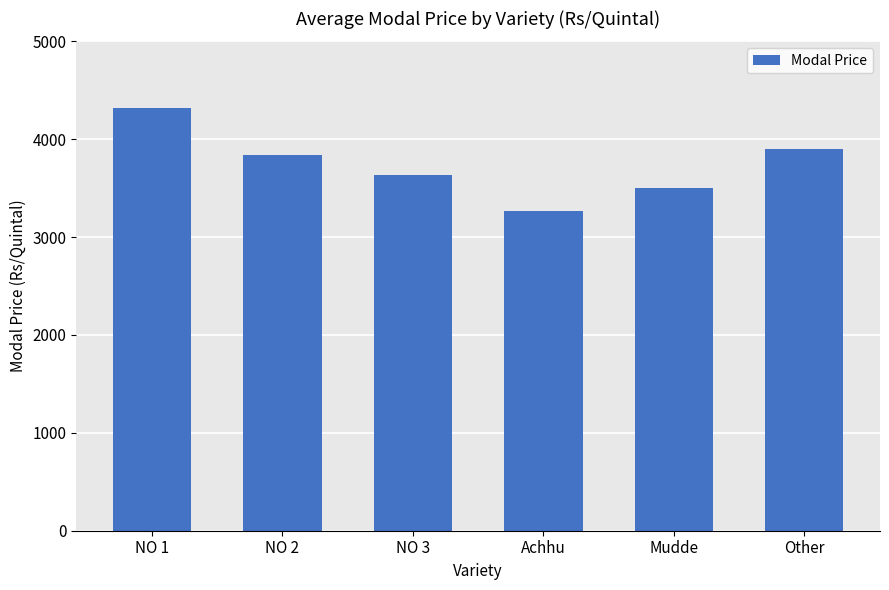

Which has a higher value, Achhu or NO 1?

NO 1